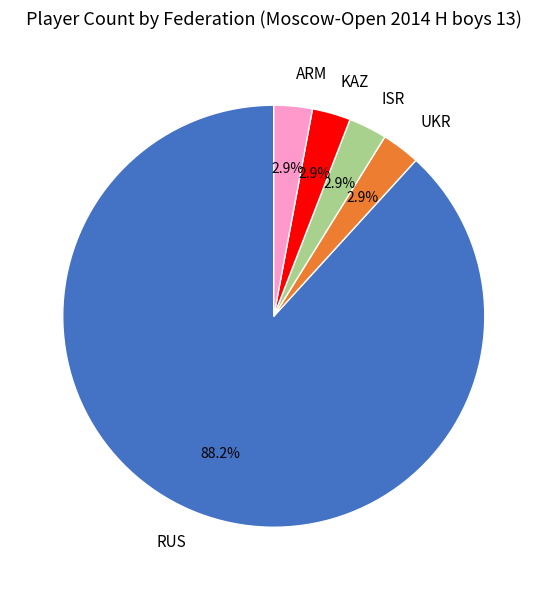

What is the largest slice in the pie chart?

RUS